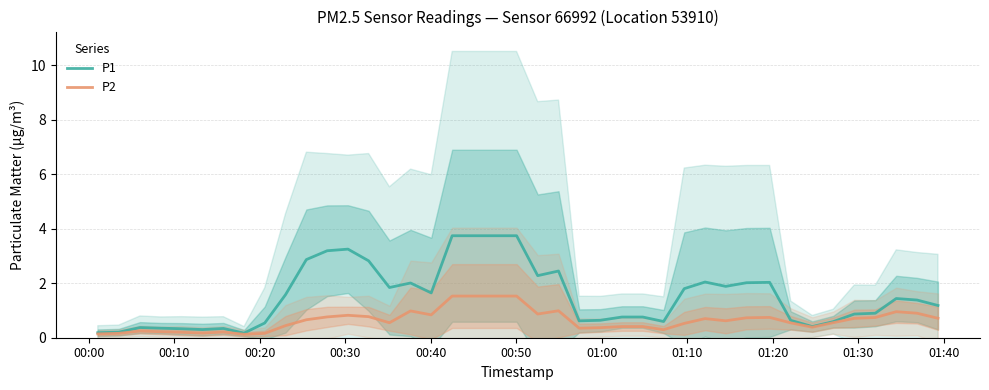

Reading left to right, list all the values displayed in this chart.

P1: 0.2	0.2	0.4	0.4	0.3	0.3	0.3	0.2	0.5	1.6	2.9	3.2	3.3	2.8	1.8	2.0	1.6	3.7	3.7	3.7	2.3	2.5	0.6	0.6	0.8	0.8	0.6	1.8	2.0	1.9	2.0	2.0	0.6	0.4	0.6	0.9	0.9	1.4	1.4	1.2
P2: 0.1	0.2	0.2	0.2	0.2	0.2	0.2	0.1	0.2	0.4	0.7	0.8	0.8	0.8	0.6	1.0	0.8	1.5	1.5	1.5	0.9	1.0	0.3	0.4	0.4	0.4	0.3	0.5	0.7	0.6	0.7	0.7	0.5	0.4	0.6	0.7	0.7	1.0	0.9	0.7